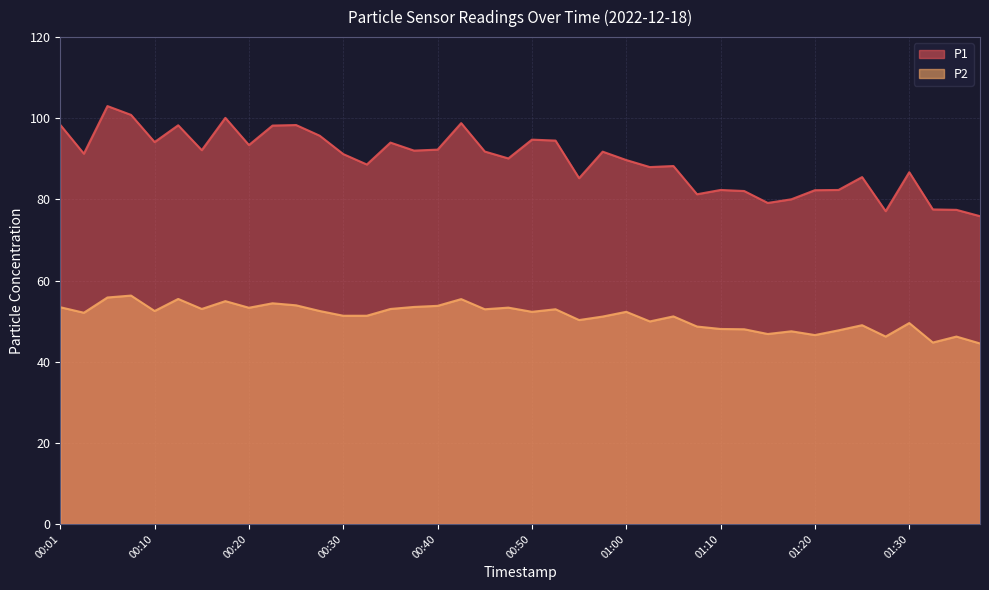

What is the label of the 19th point from the right?

00:53